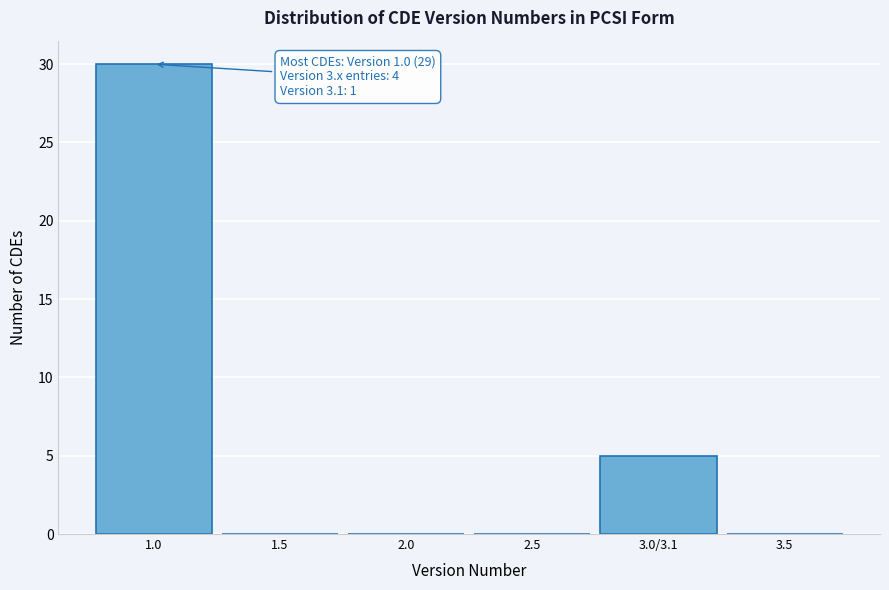

Reading left to right, list all the values displayed in this chart.

1.0=30	1.5=0	2.0=0	2.5=0	3.0/3.1=5	3.5=0